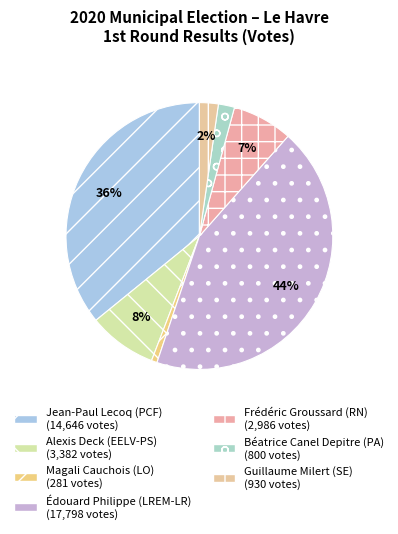

How many segments does this pie chart have?

7